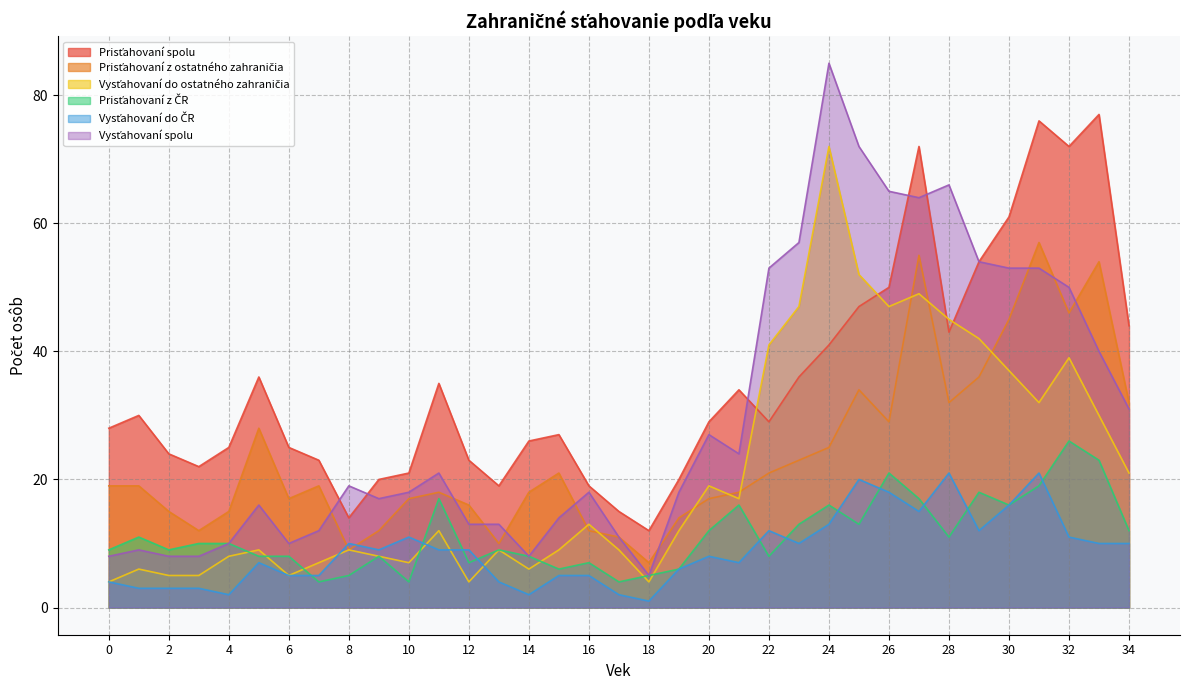

True or false: Prisťahovaní z ostatného zahraničia has a value of 21 at 15.

True